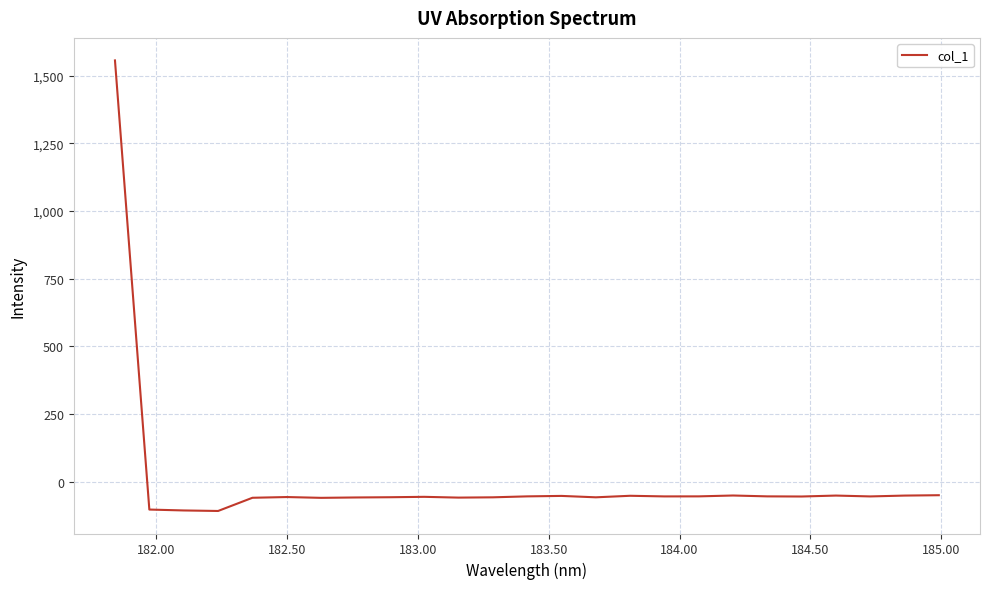

What is the difference between the second highest and minimum values?

58.2